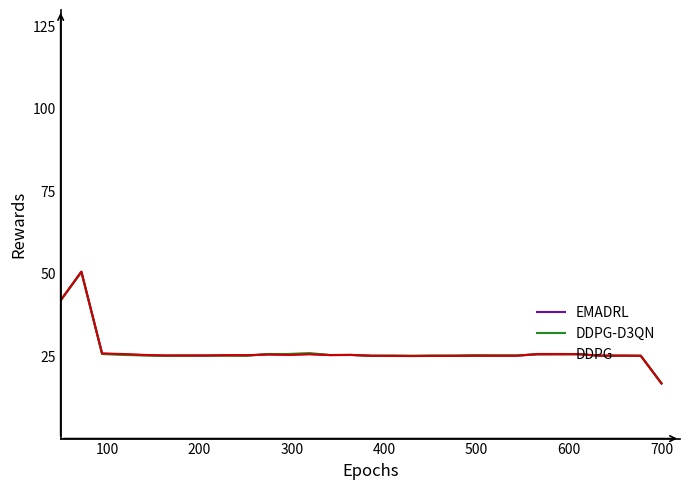

List the series in order of their overall mean, lowest first.

EMADRL, DDPG, DDPG-D3QN